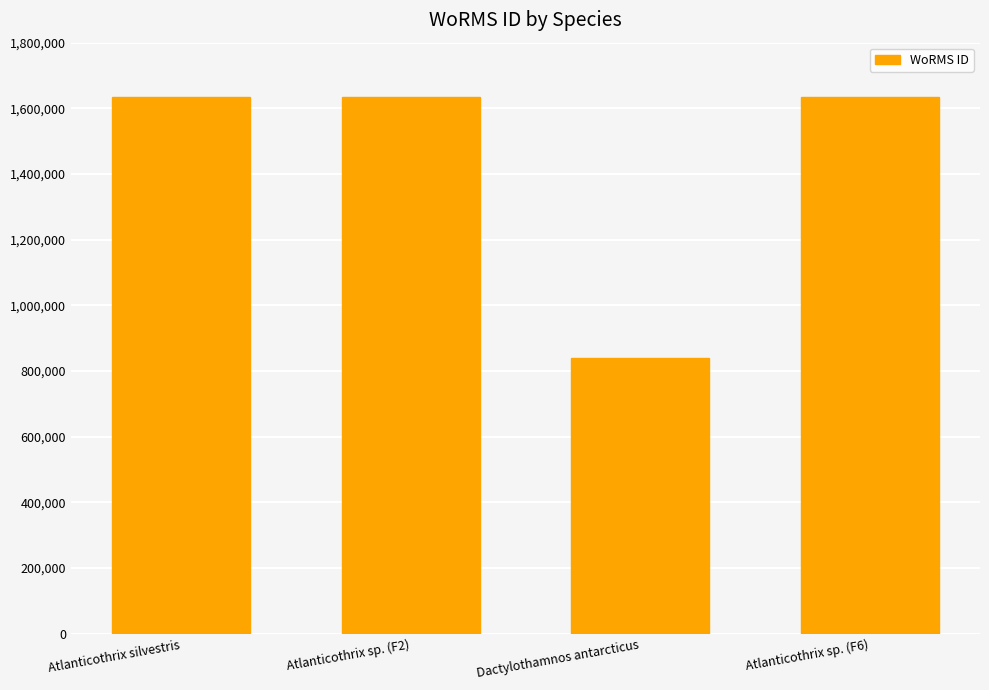

What is the sum of all values?

5747134